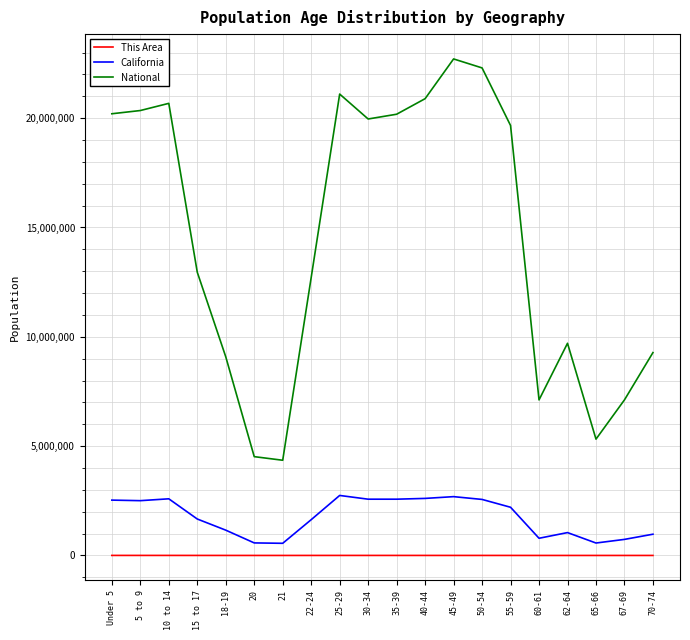

Rank the series at 25-29 from lowest to highest value.

This Area, California, National